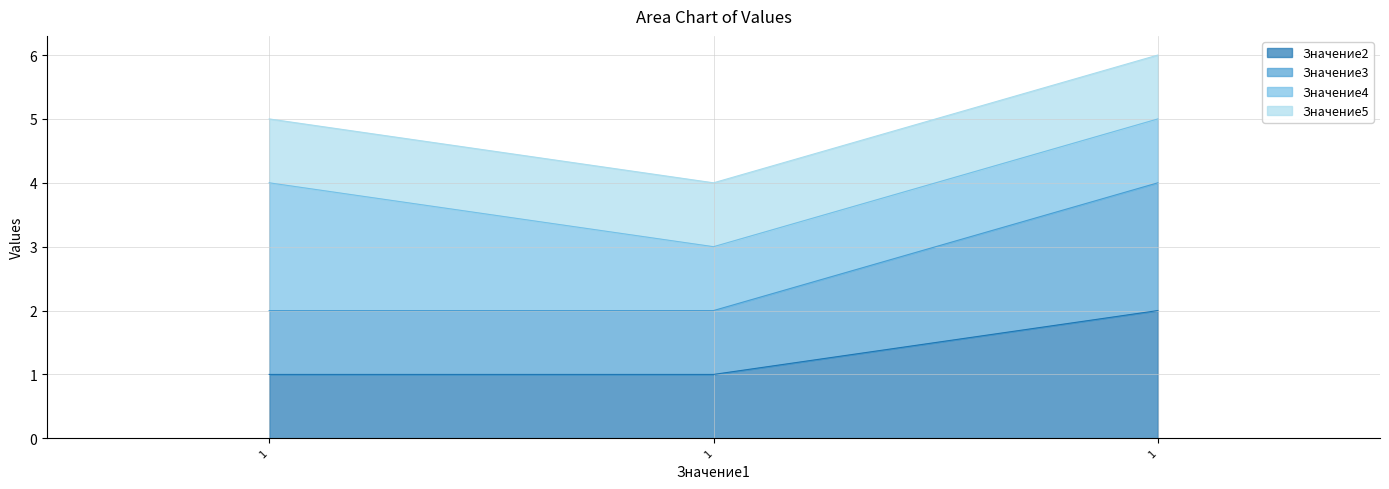

How many lines are shown in the chart?

4